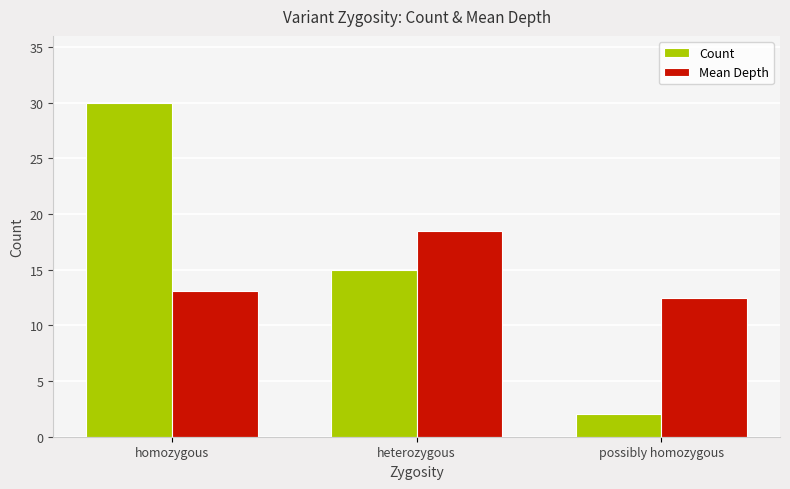

What is the label of the 1st bar from the left?

homozygous